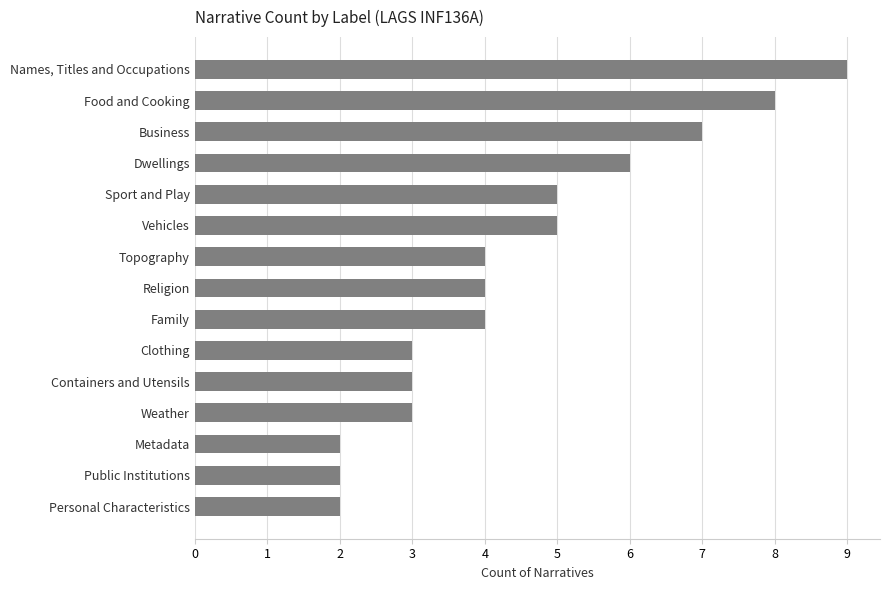

What is the approximate value at Sport and Play?

5